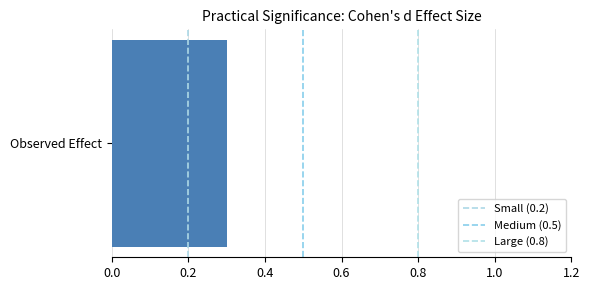

Between 0.2 and 0.0, which is larger?

0.2